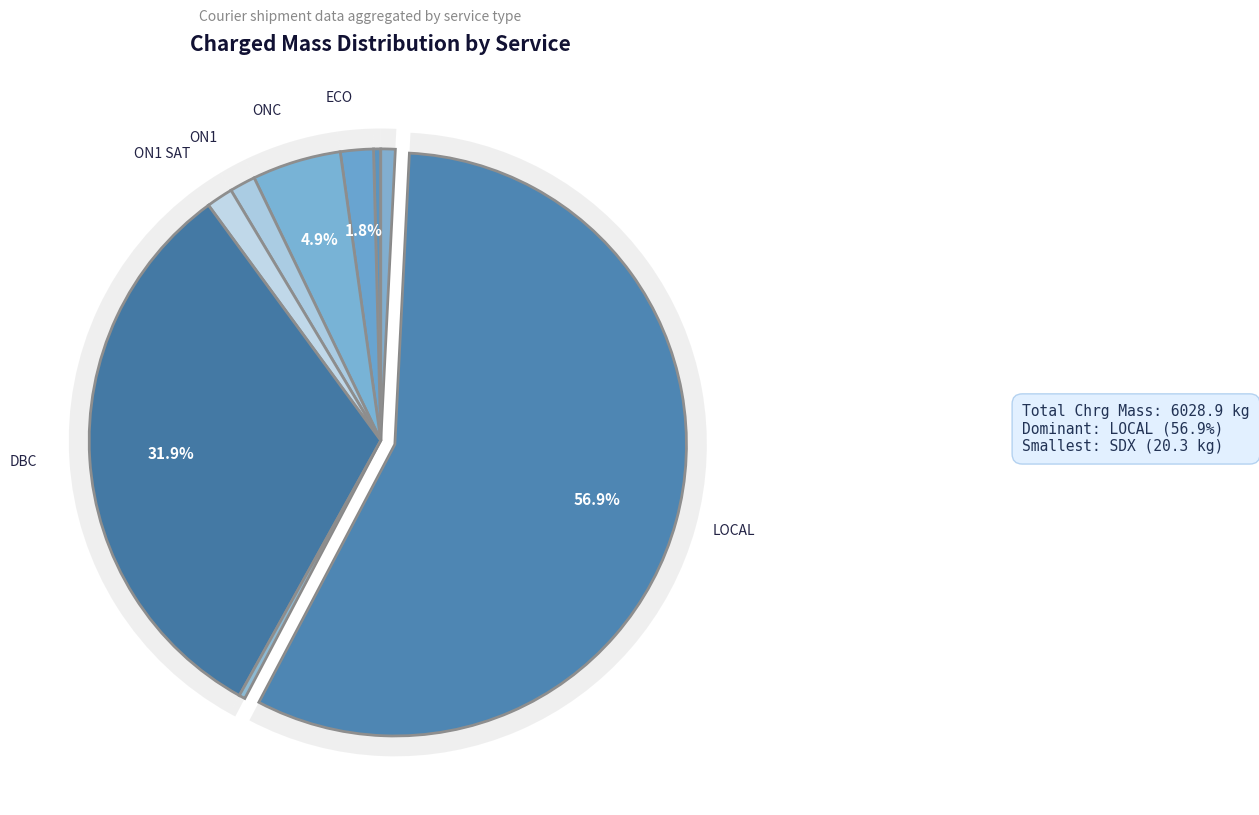

Does LOCAL represent more than half of the total?

Yes